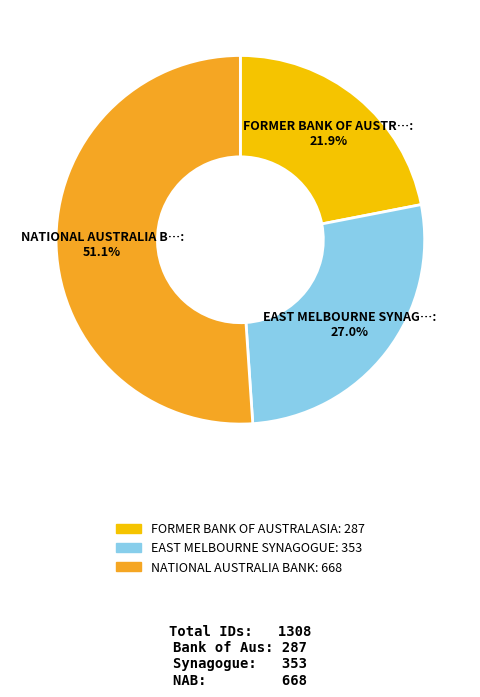

Combined, what portion of the pie is FORMER BANK OF AUSTRALASIA and NATIONAL AUSTRALIA BANK?

73.0%